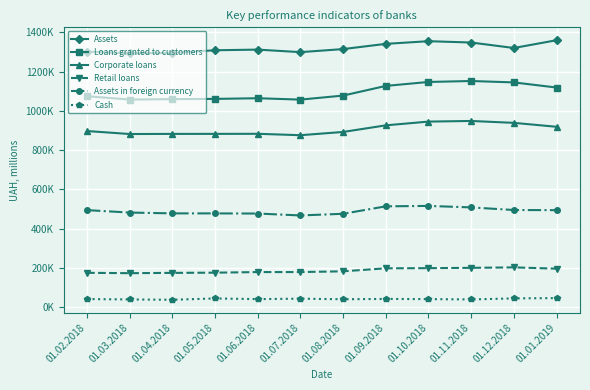

Is the value of Loans granted to customers at 01.08.2018 greater than the value of Retail loans at 01.02.2018?

Yes